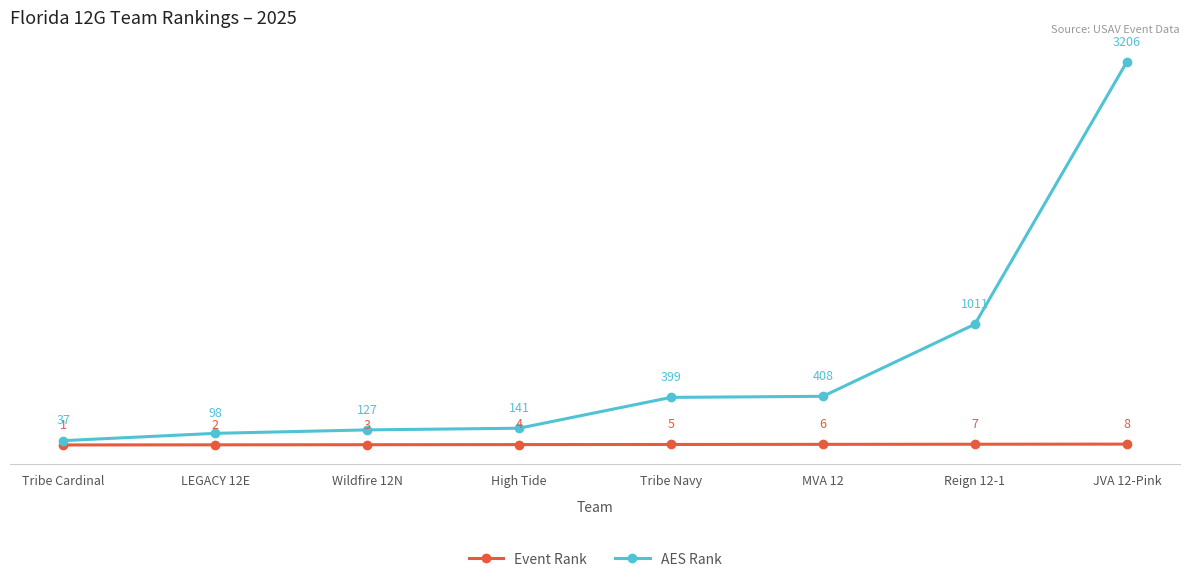

Rank the categories by AES Rank value from highest to lowest.

JVA 12-Pink, Reign 12-1, MVA 12, Tribe Navy, High Tide, Wildfire 12N, LEGACY 12E, Tribe Cardinal